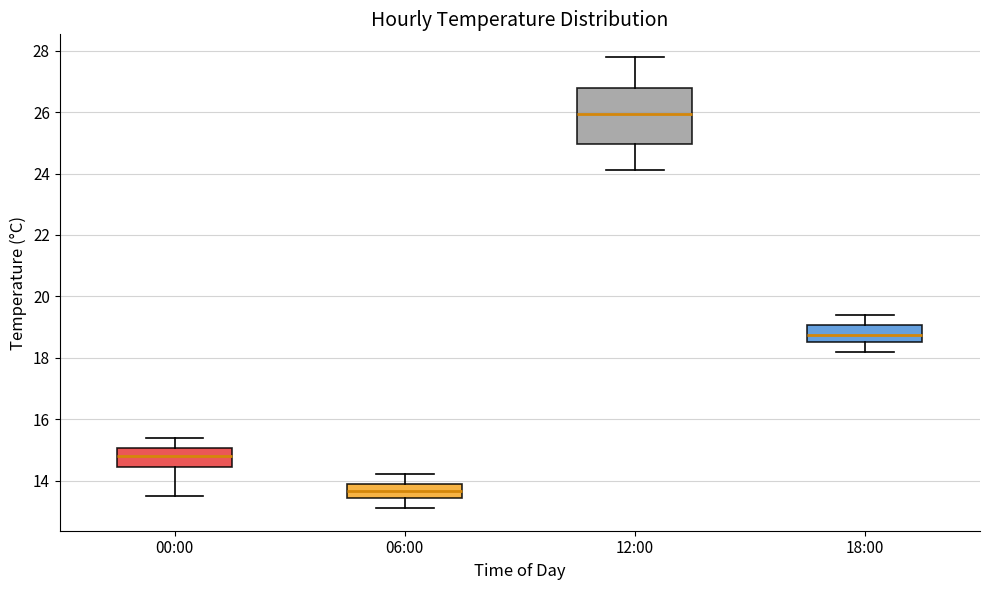

Where does the median line of the box for 00:00 sit on the y-axis? The values are not printed on the chart, so give them approximately, as read against the axis.

14.8